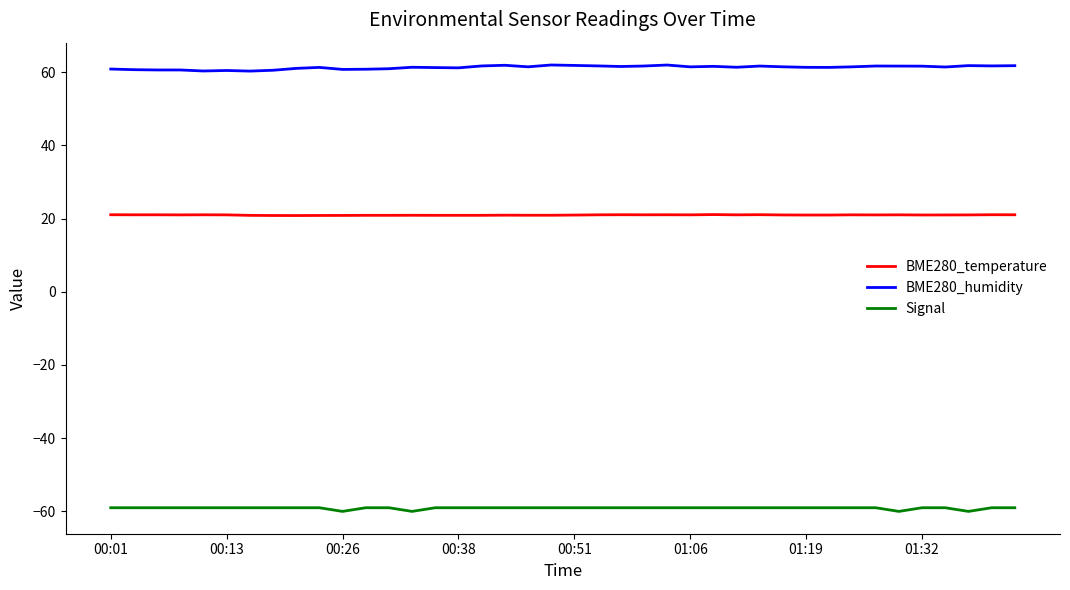

Rank the series by their maximum value, from highest to lowest.

BME280_humidity, BME280_temperature, Signal